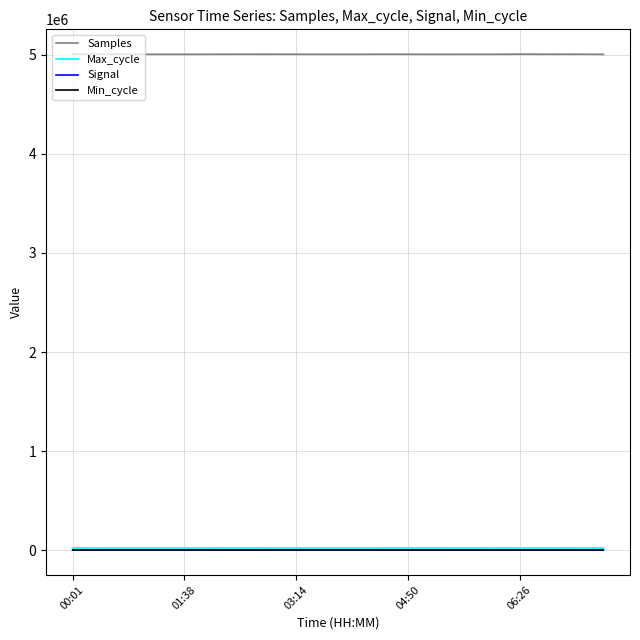

True or false: Max_cycle and Samples intersect in this chart.

False